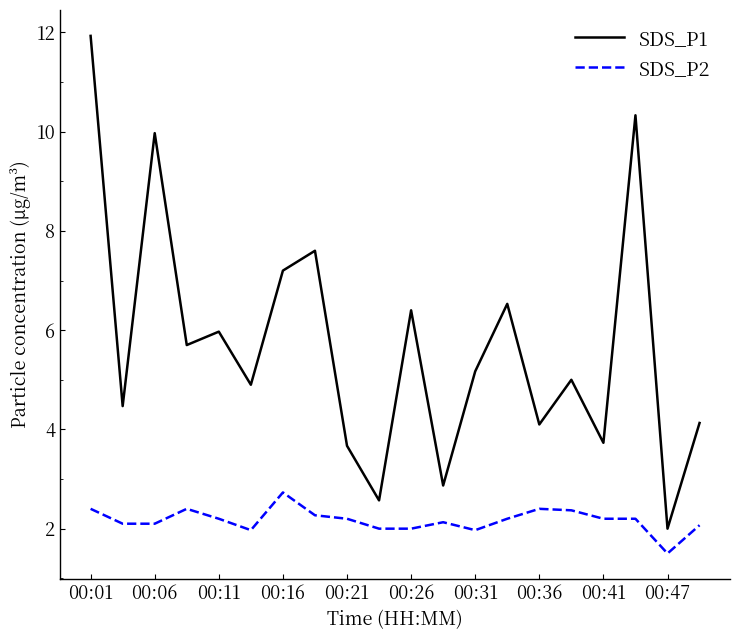

True or false: SDS_P1 and SDS_P2 cross at least once.

False